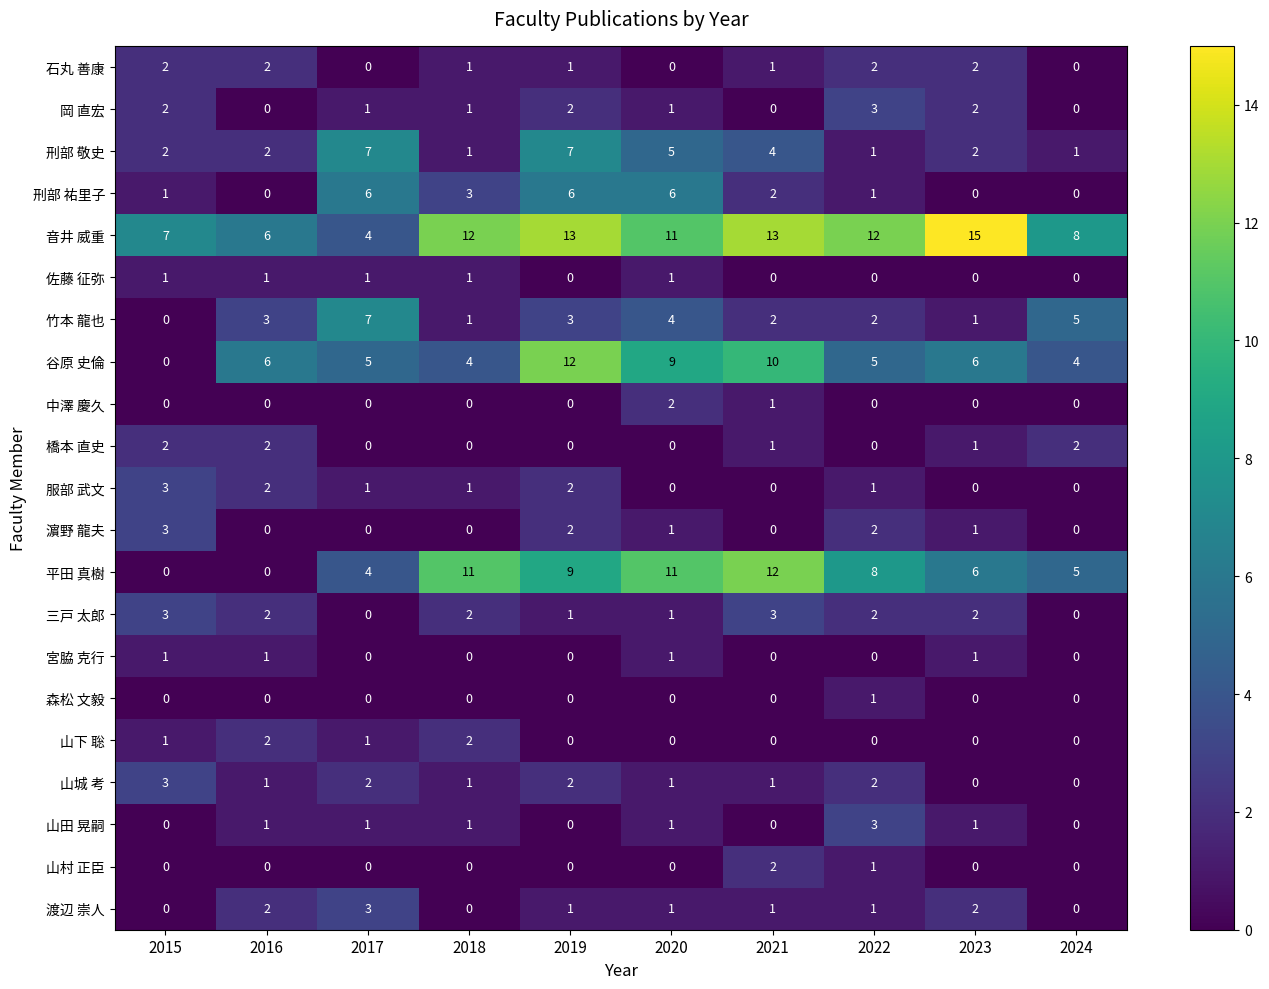

What is the highest value of the 山城 考 series?

3